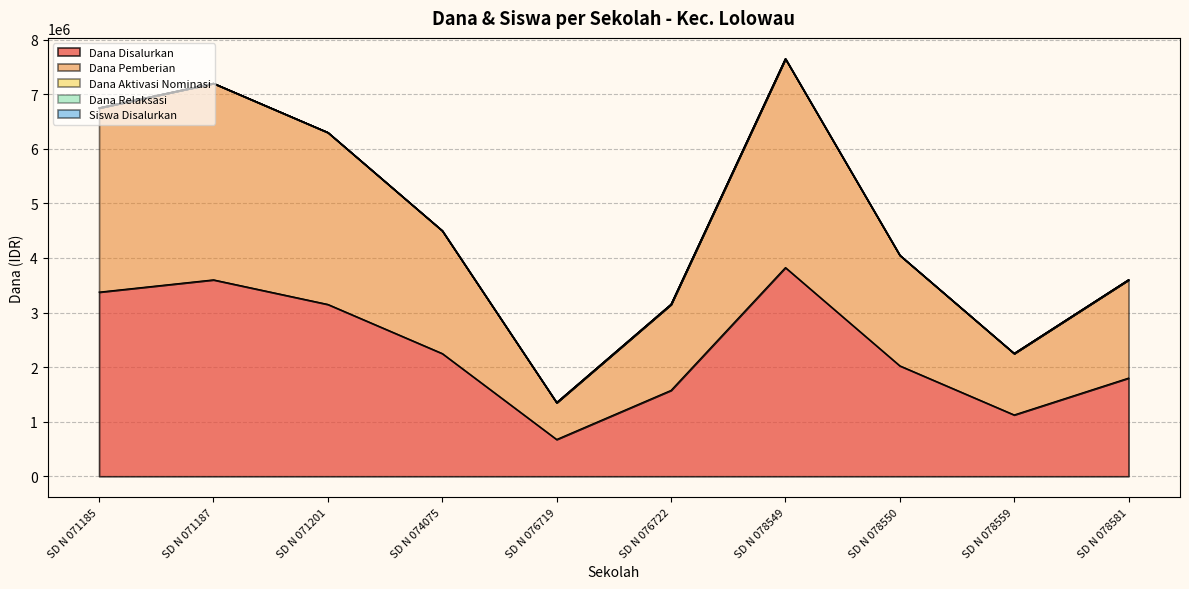

What is the difference between the Siswa Disalurkan values at SD N 076719 and SD N 078549?

6300000